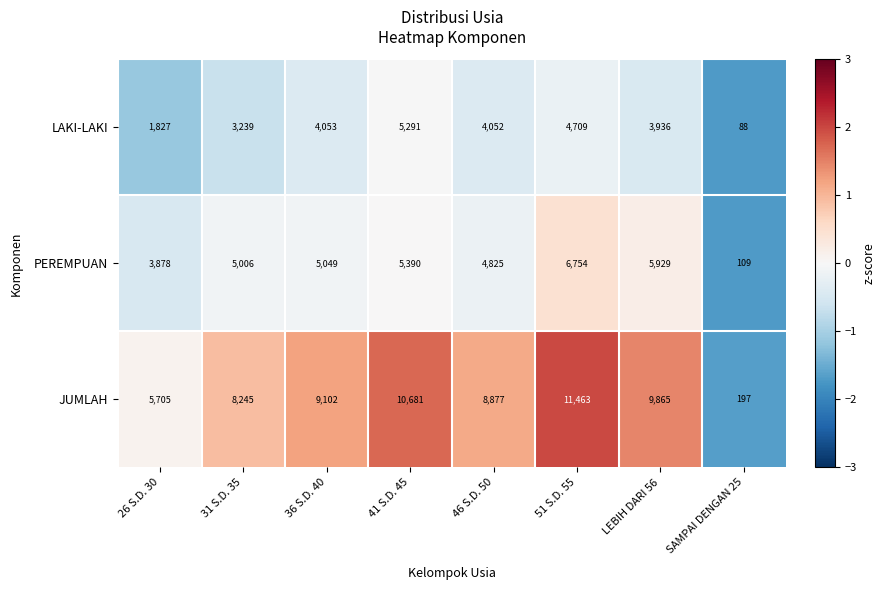

What is the total value across all series at 26 S.D. 30?

11410